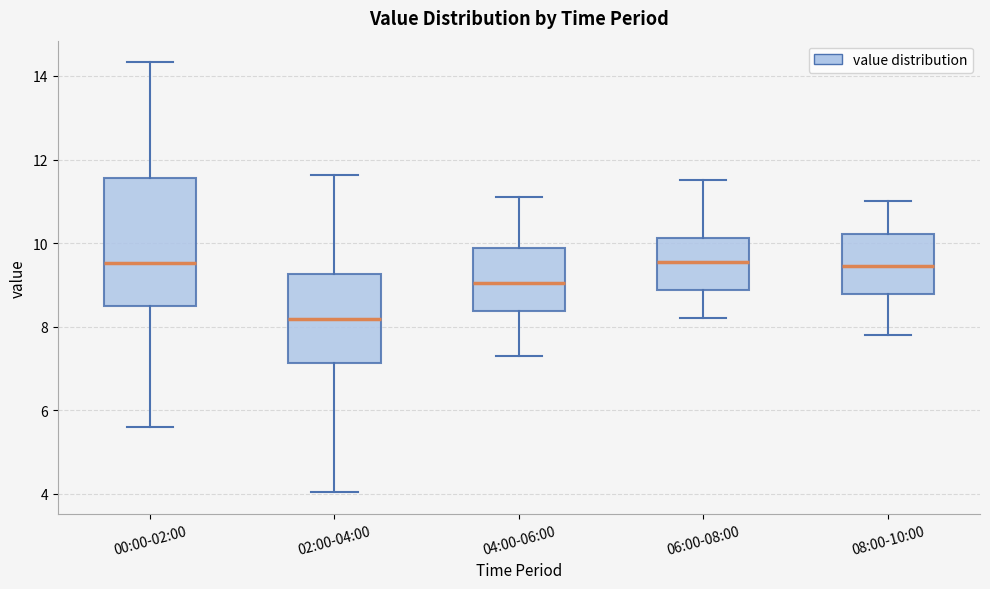

Where does the upper whisker of the box for 08:00-10:00 end on the y-axis? The values are not printed on the chart, so give them approximately, as read against the axis.

11.0